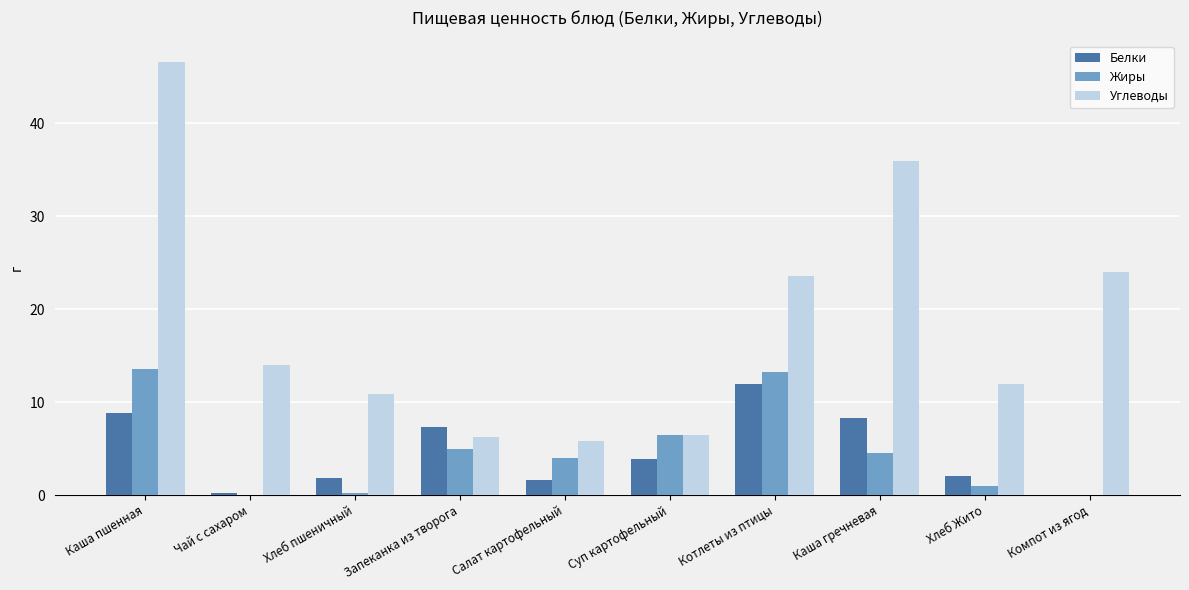

What is the approximate value of Углеводы at Каша пшенная?

46.6